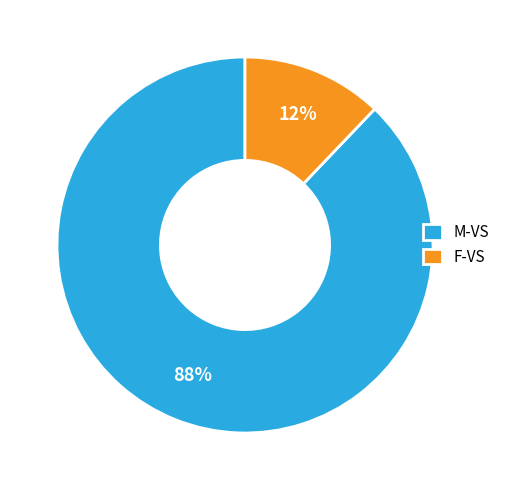

How many slices are in this pie chart?

2